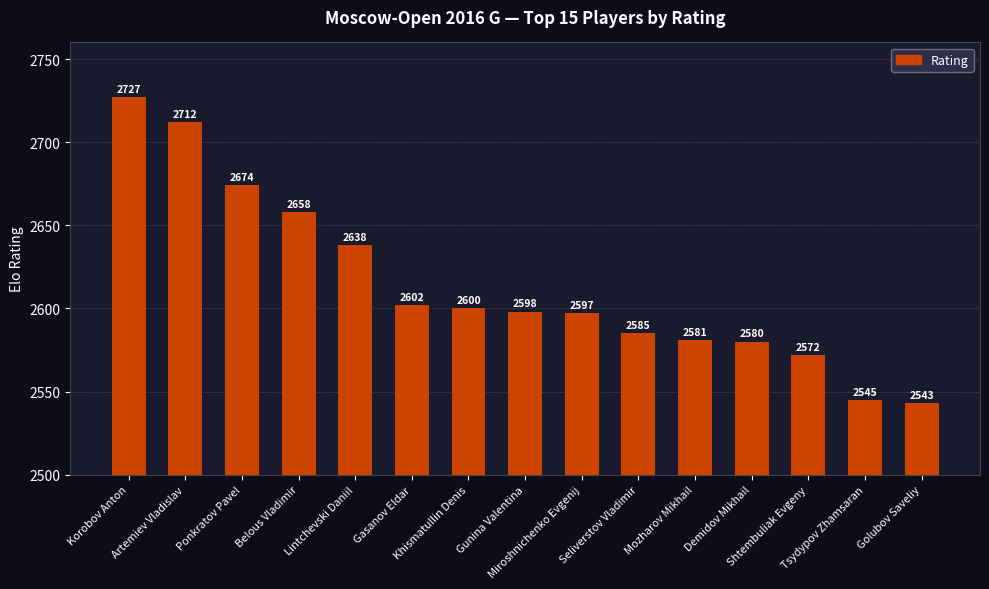

What is the change in value from Khismatullin Denis to Seliverstov Vladimir?

-15